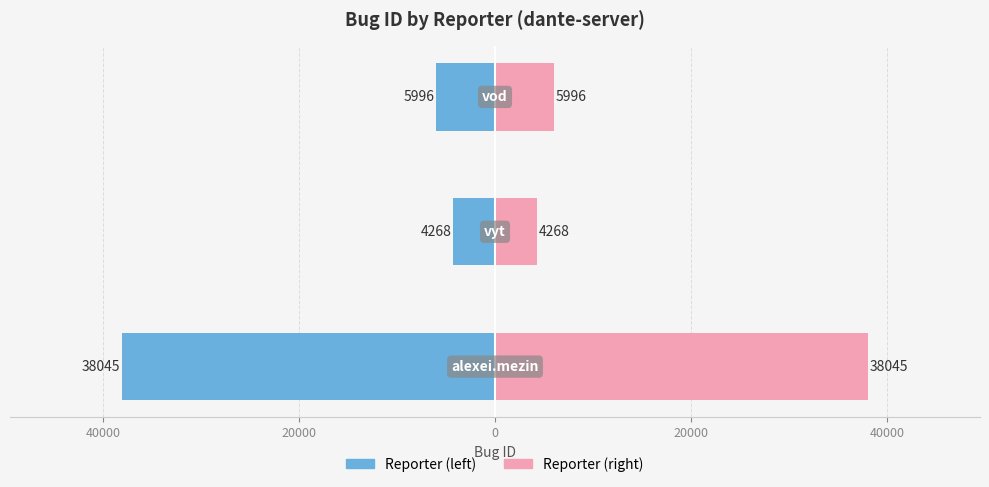

How many bars are there in each group?

2